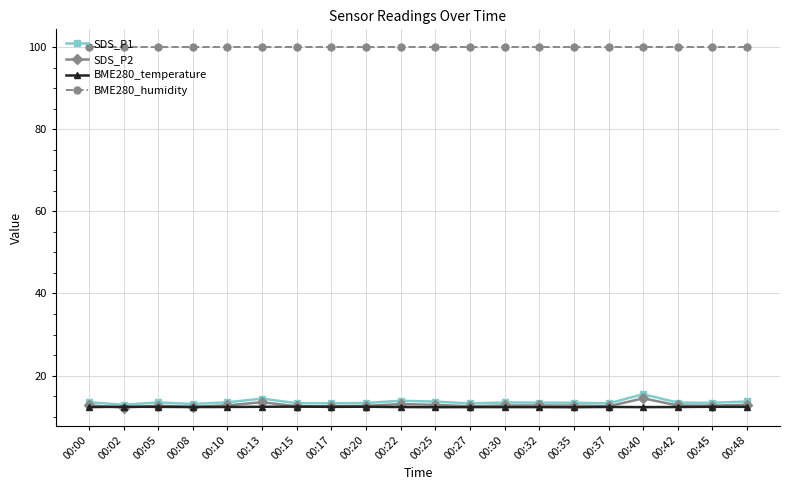

What is the smallest value displayed?

12.2